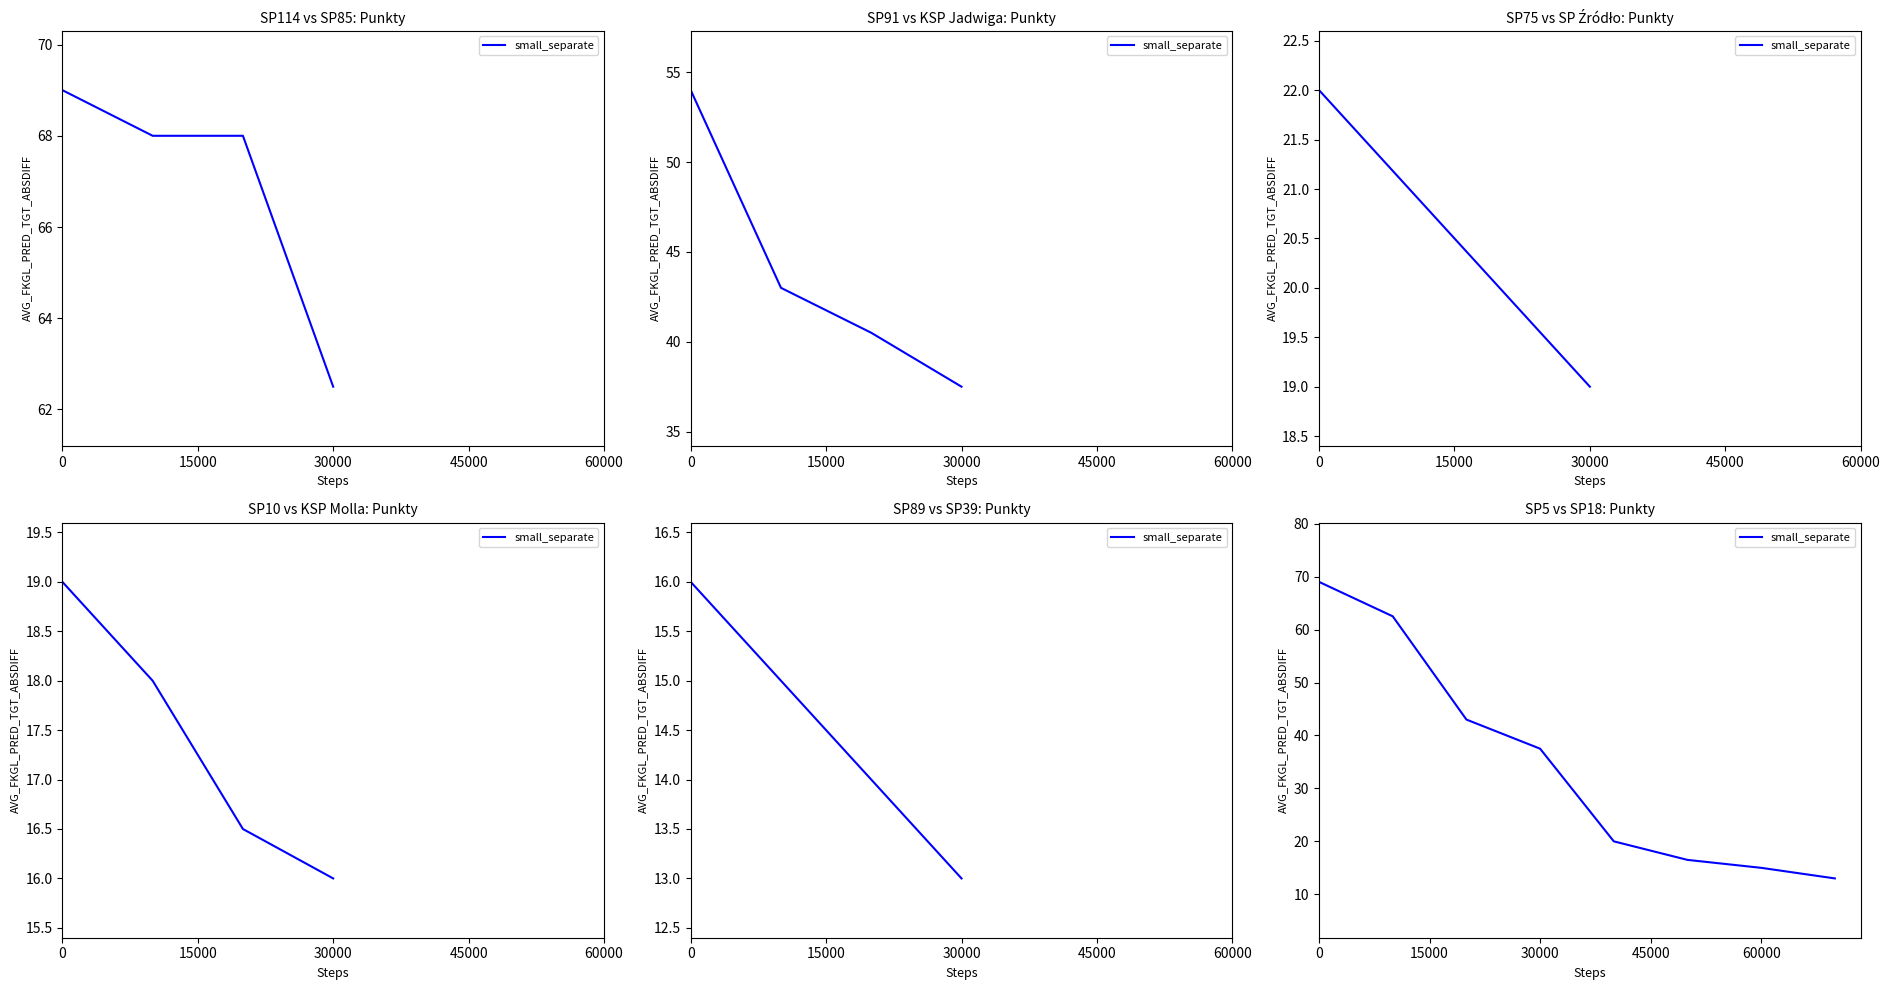

What is the smallest value displayed?

13.0